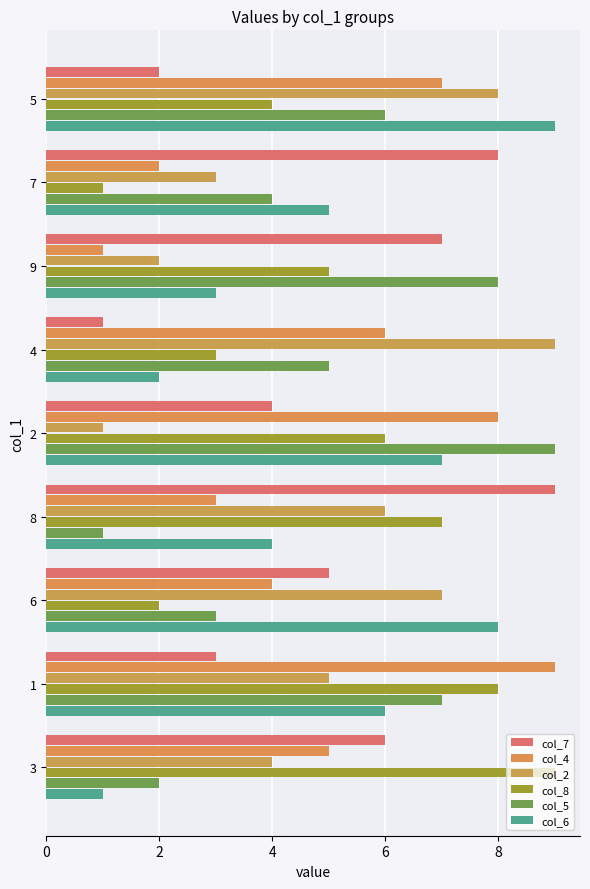

Count the number of categories in the chart.

9